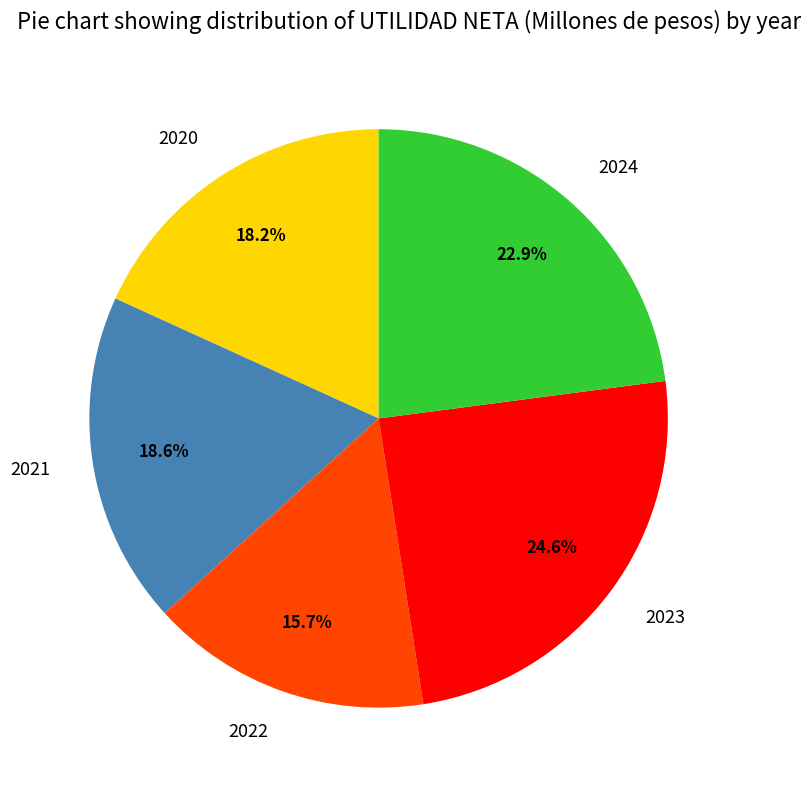

Which has a higher value, 2023 or 2021?

2023